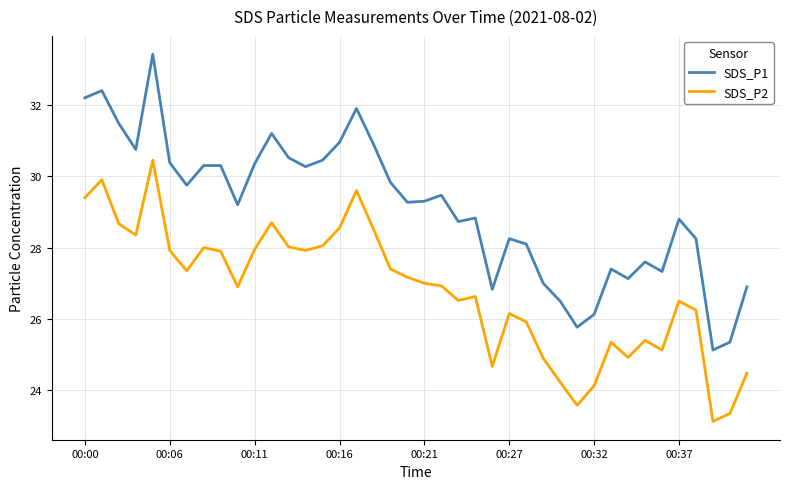

What is the greatest value displayed?

33.4